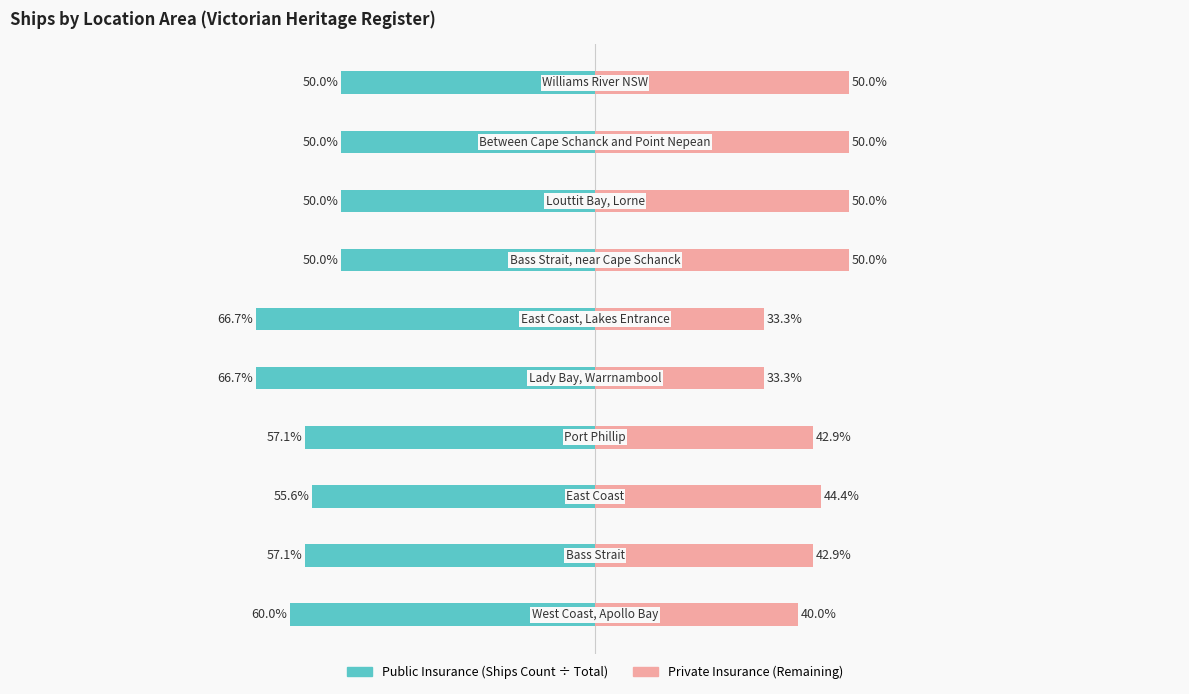

The Public Insurance series shows -65.8 at 6. True or false?

False